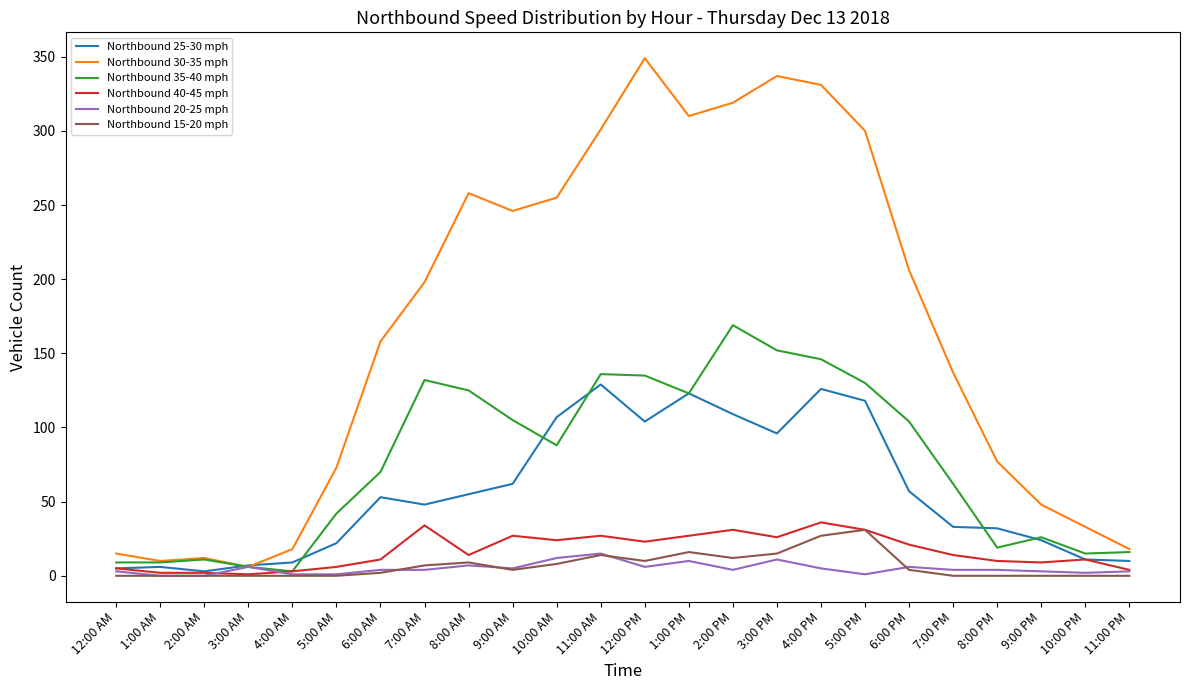

How many lines are shown in the chart?

6